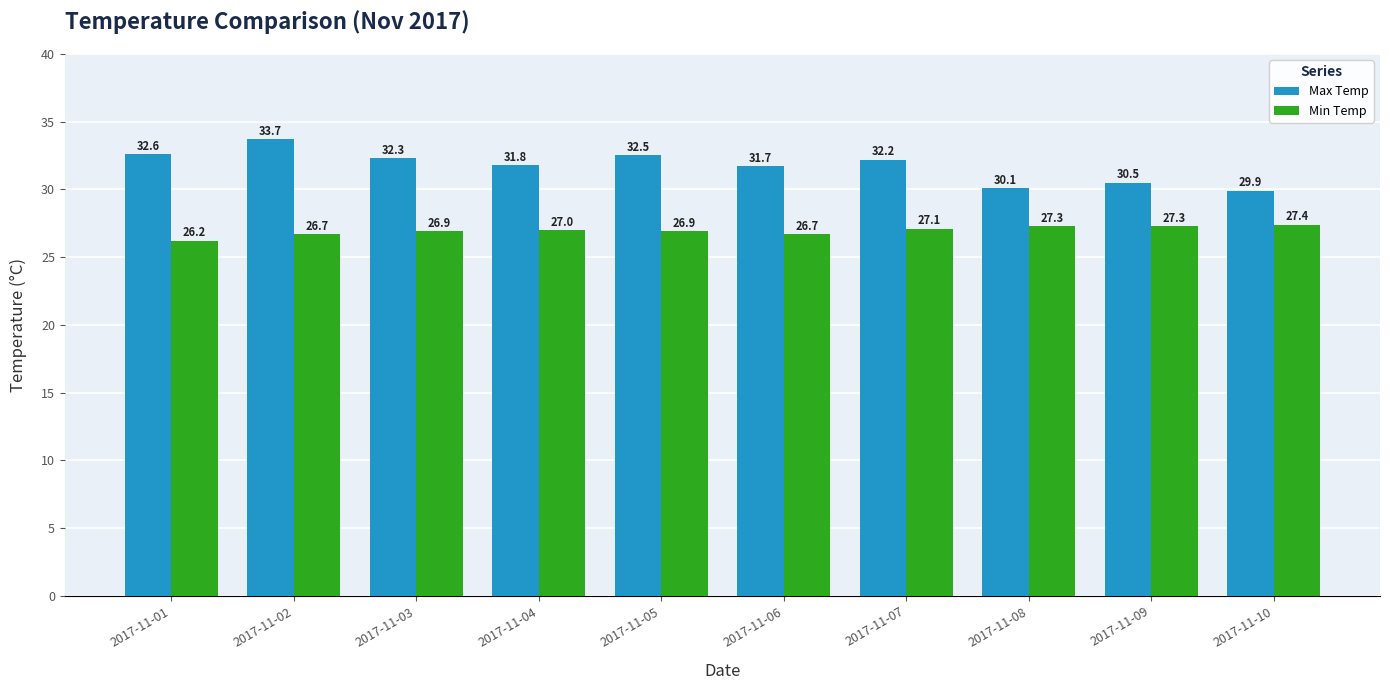

Does the chart contain stacked bars?

No